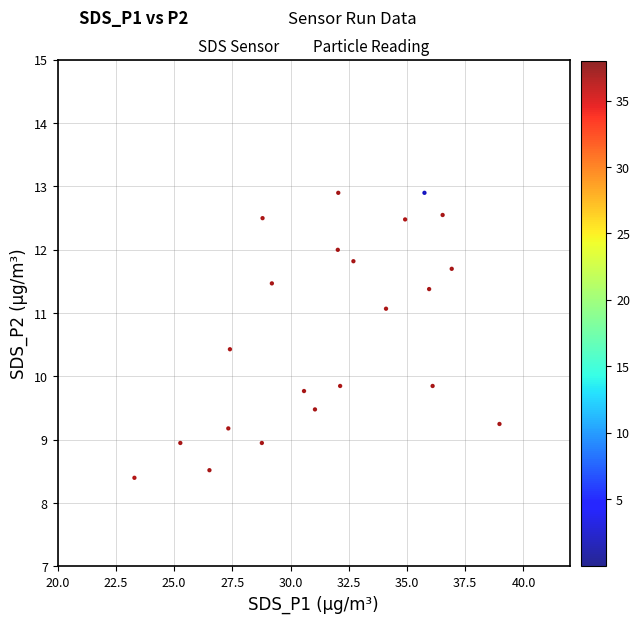

What is the range of X values (max minus min)?

15.7